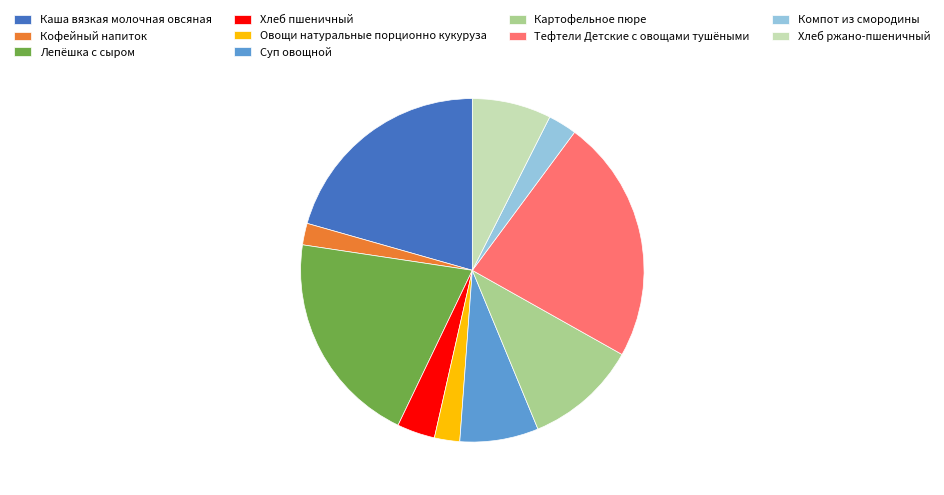

Which category has the biggest portion of the pie?

Тефтели Детские с овощами тушёными